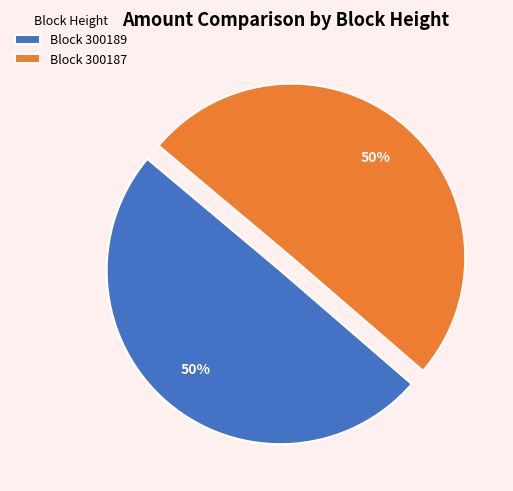

Approximately how many times larger is the value at Block 300187 compared to Block 300189?

1.0